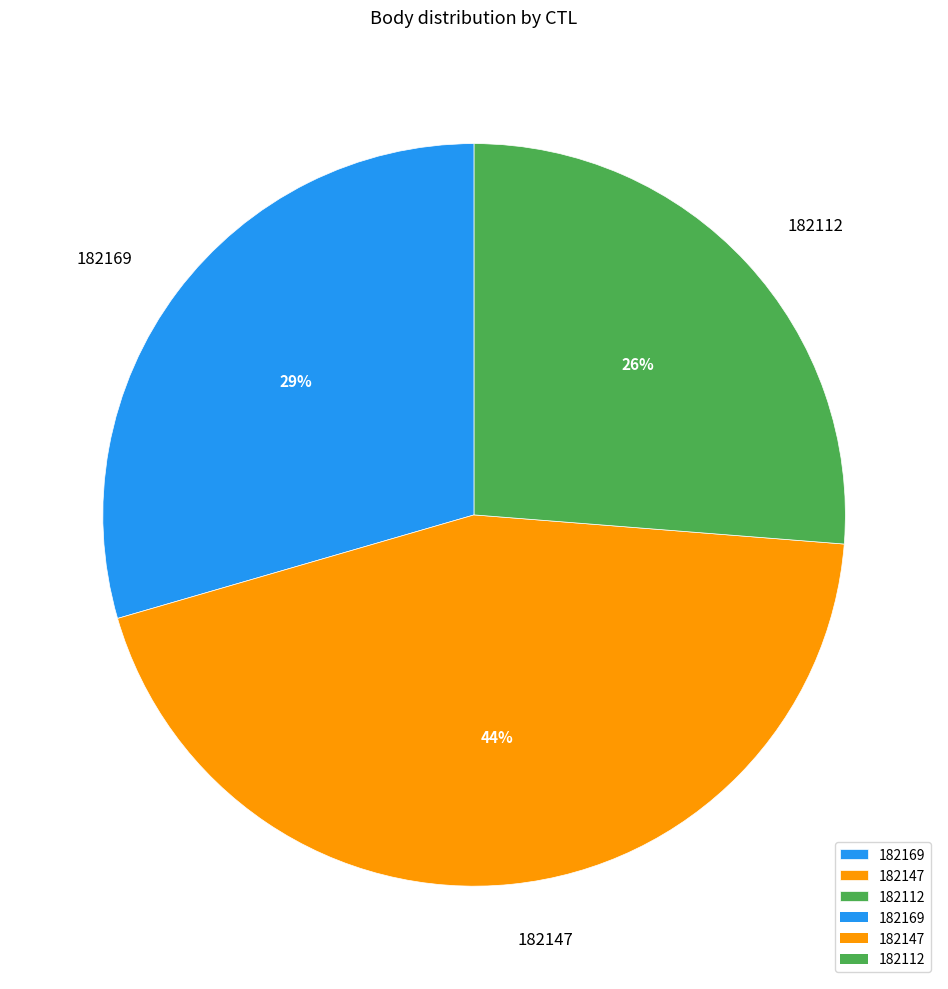

Do 182112 and 182169 together represent more than half of the pie?

Yes